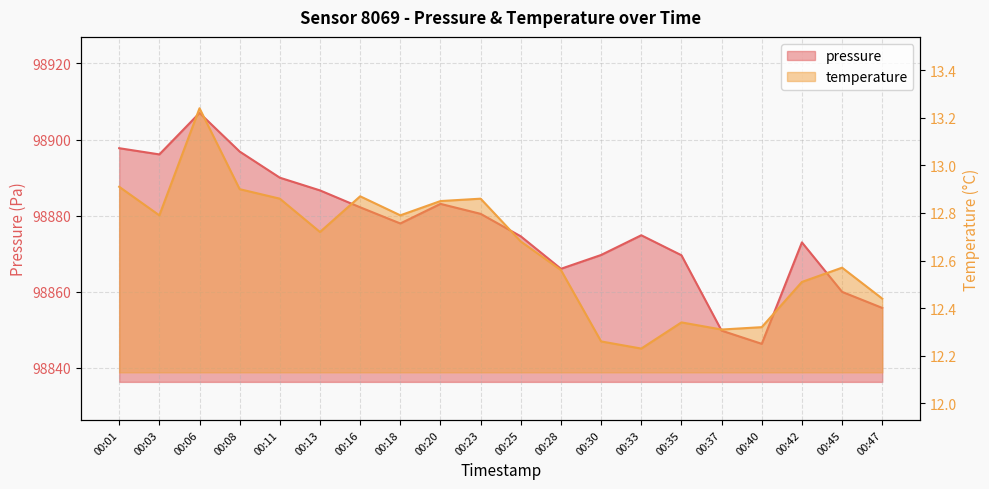

What is the value of the temperature point at the 13th from the left?

12.3